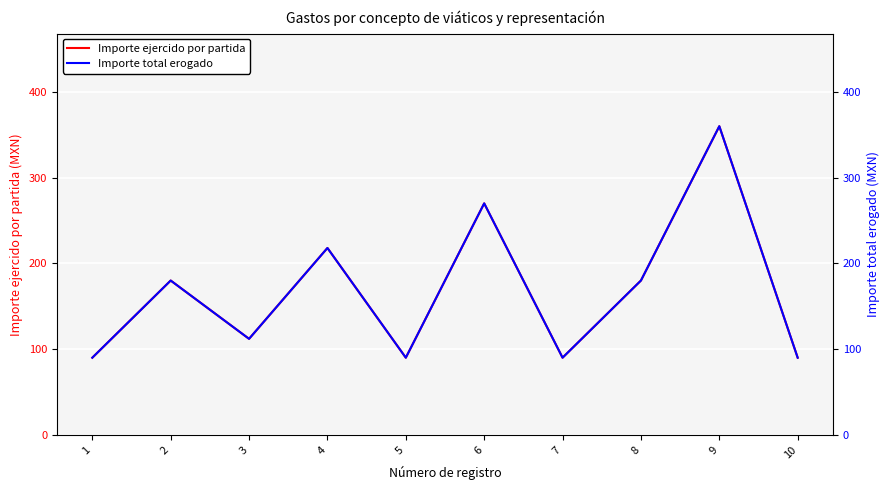

True or false: Importe ejercido por partida and Importe total erogado cross at least once.

False